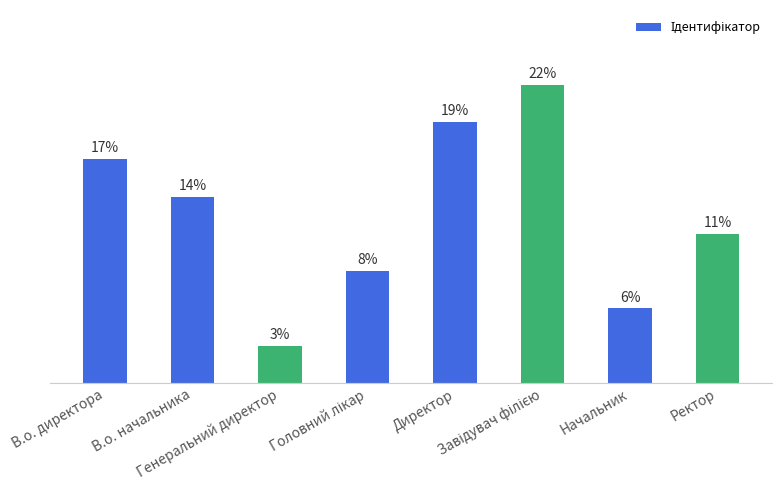

List the labels in order of value, smallest first.

Генеральний директор, Начальник, Головний лікар, Ректор, В.о. начальника, В.о. директора, Директор, Завідувач філією